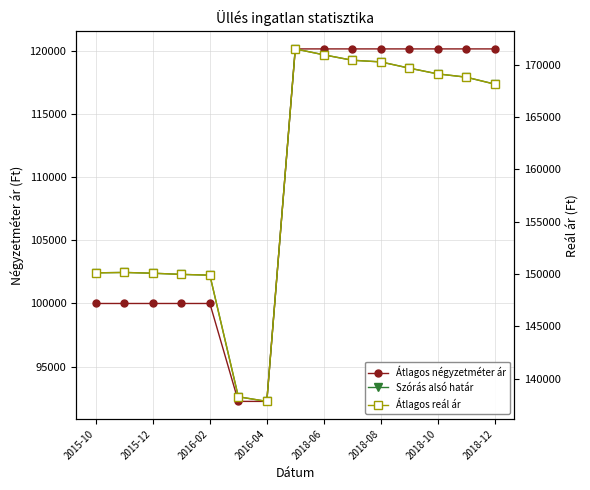

Which has a higher value, 9 or 2018-10?

9